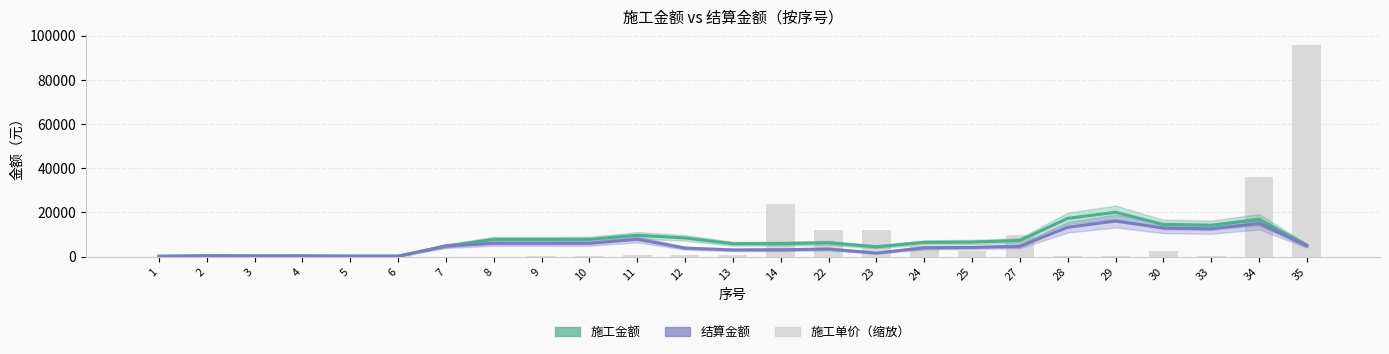

The 结算金额 series shows 4028.0 at 24. True or false?

True